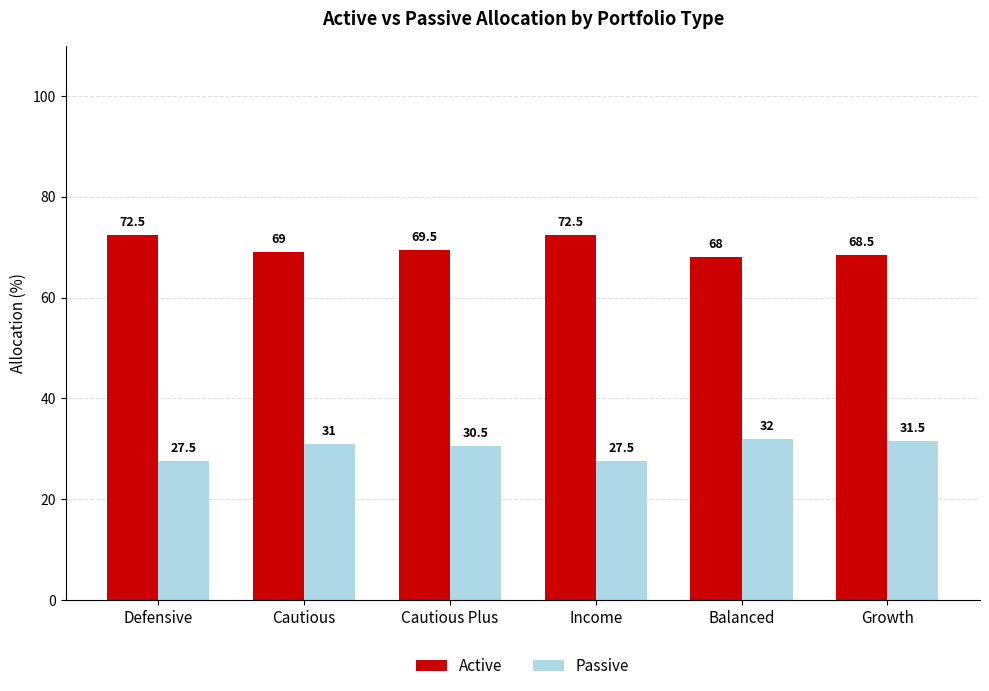

How many values in the Active series are below 69?

2